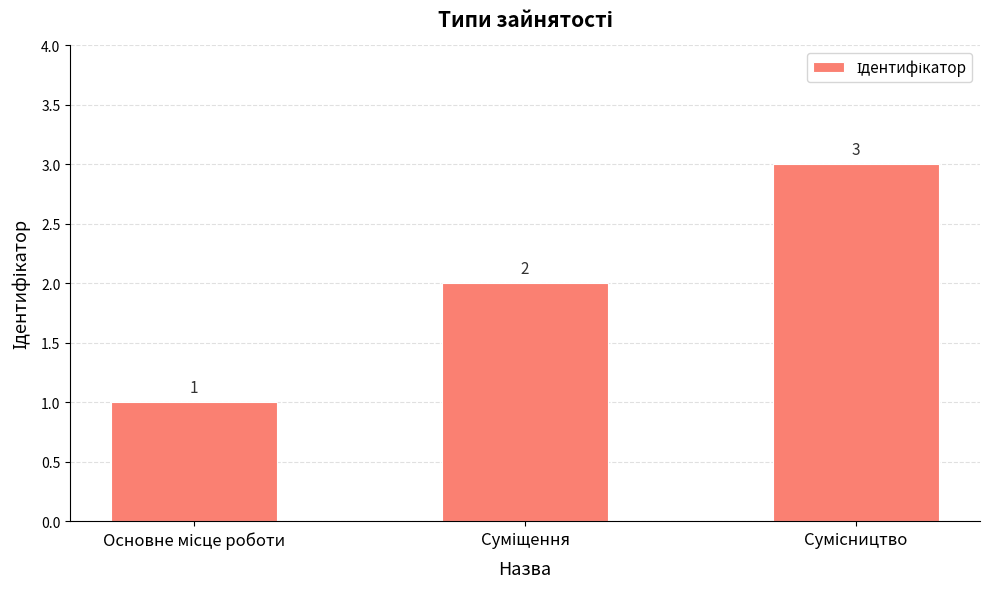

What is the sum of all values?

6